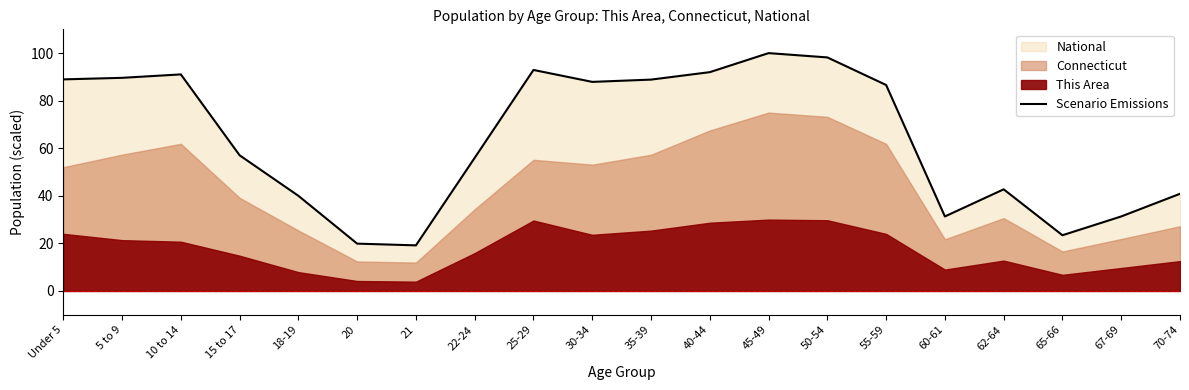

How many values are below 86?

10